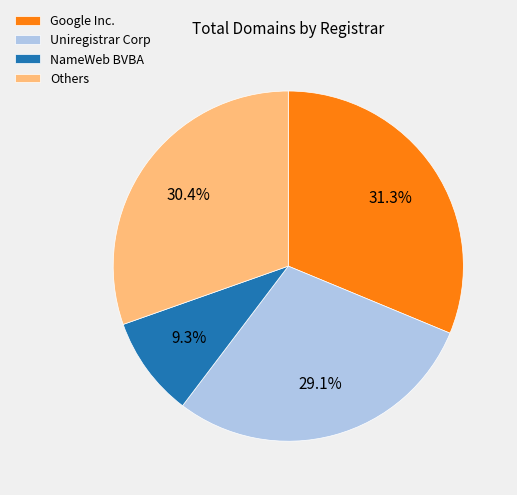

Which category has the biggest portion of the pie?

Google Inc.